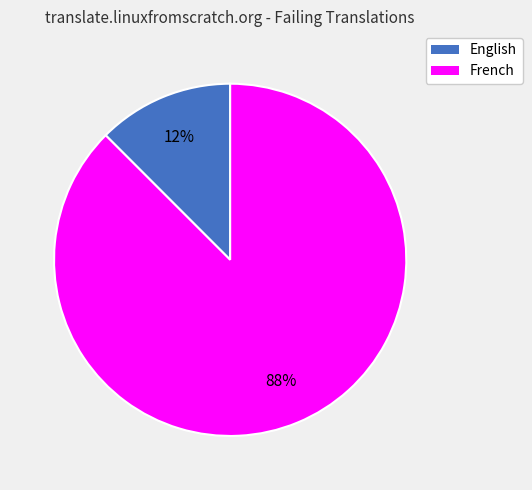

To the nearest percent, what is the average slice percentage?

50%